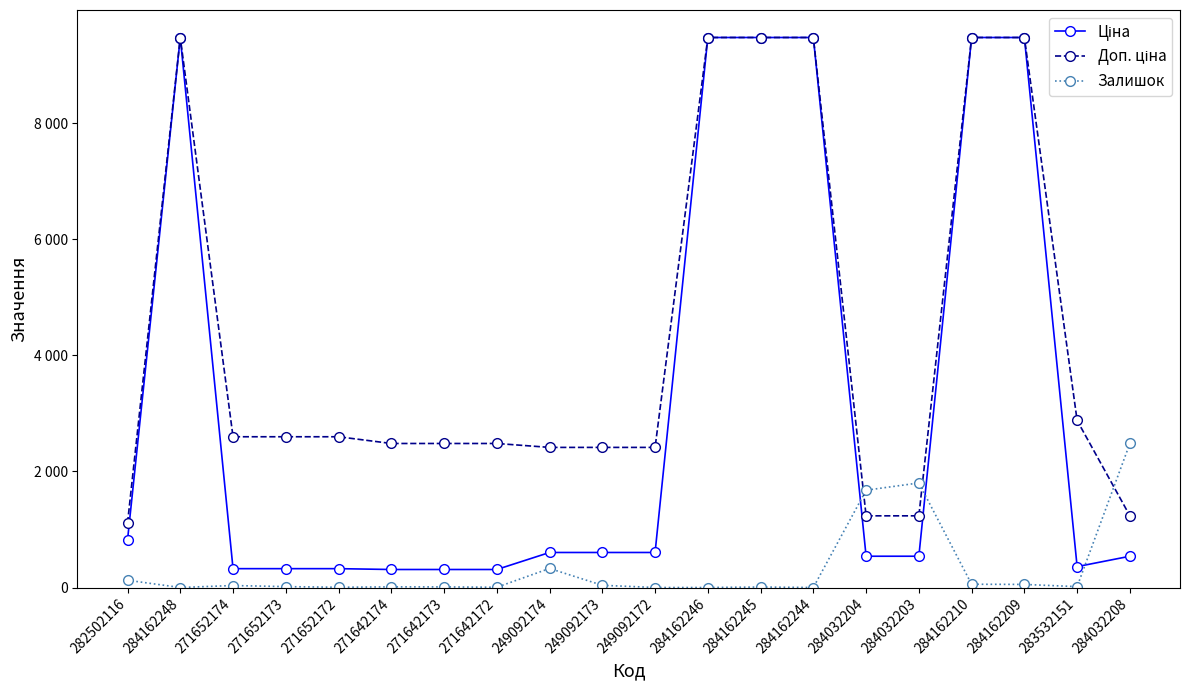

What position from the right is 284032203?

5